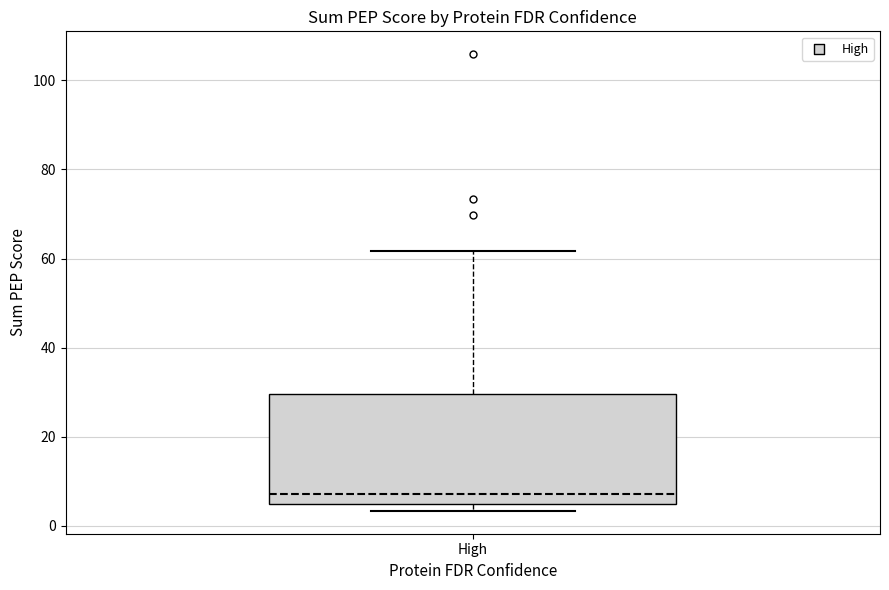

Where is the upper edge of the box for High on the y-axis? The values are not printed on the chart, so give them approximately, as read against the axis.

30